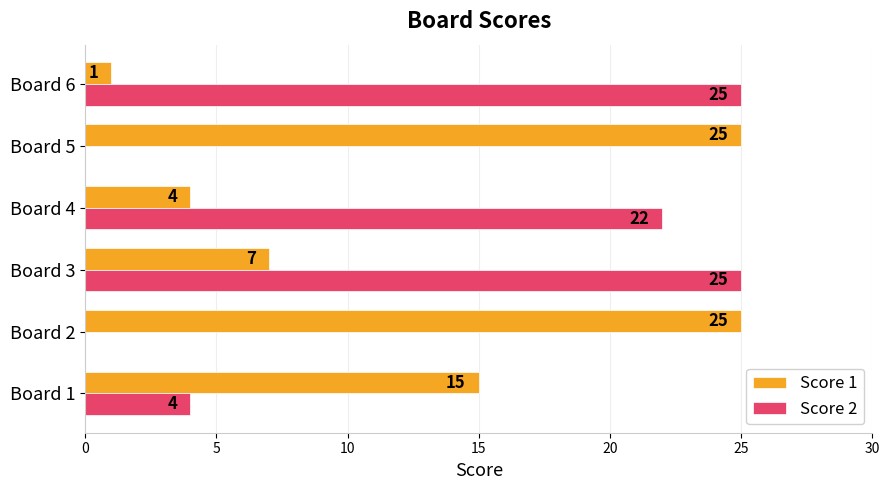

What is the sum of all Score 1 values?

77